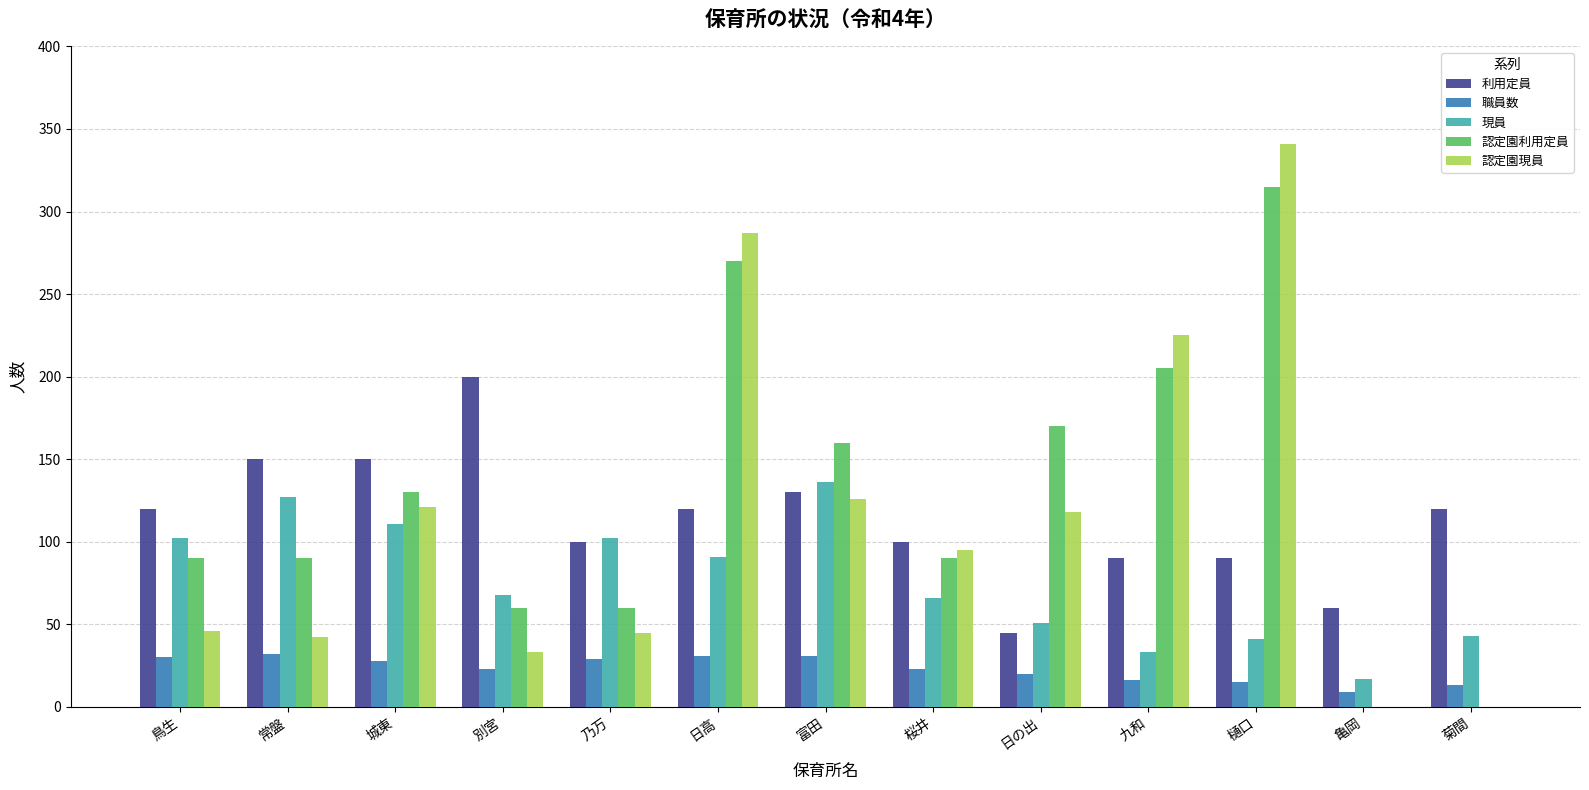

Which series has the largest total across all categories?

認定園利用定員